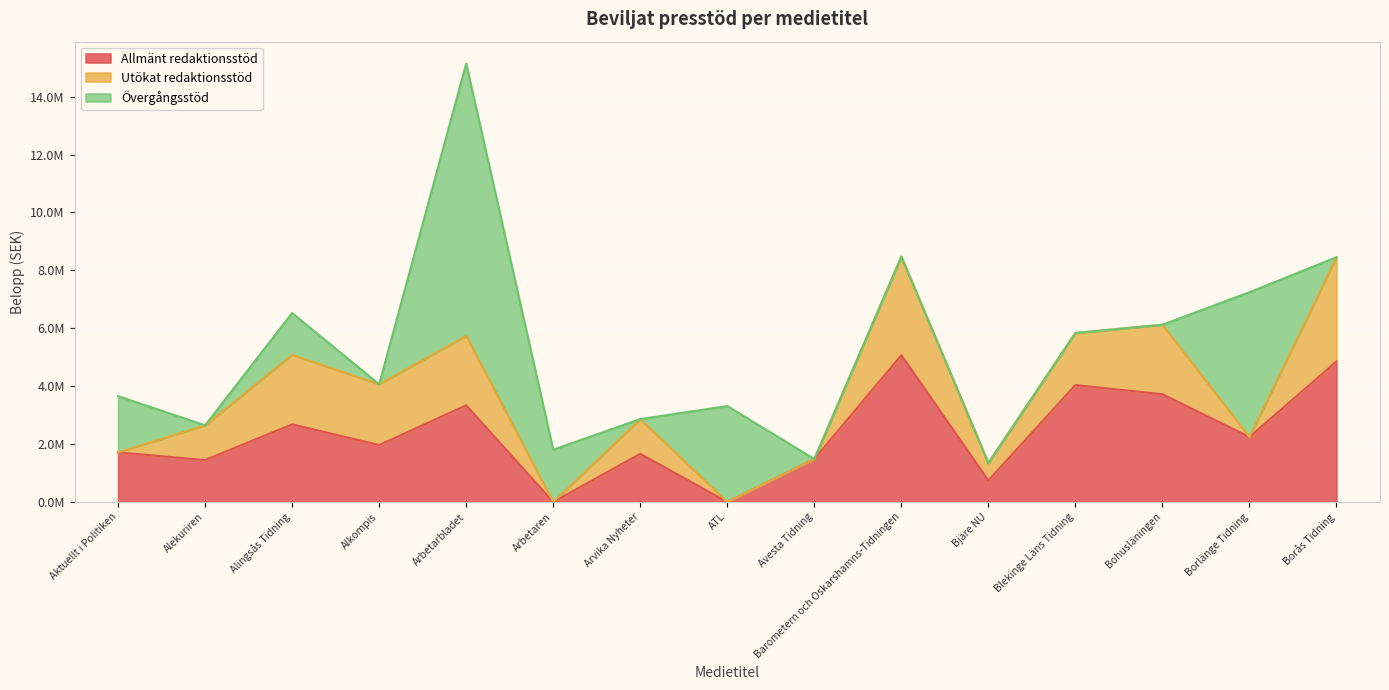

Reading right to left, what are all the values shown in this chart?

Allmänt redaktionsstöd: Borås Tidning=4855098	Borlänge Tidning=2244790	Bohusläningen=3721932	Blekinge Läns Tidning=4038882	Bjäre NU=742758	Barometern och Oskarshamns-Tidningen=5072224	Avesta Tidning=1483613	ATL=0	Arvika Nyheter=1662857	Arbetaren=0	Arbetarbladet=3338371	Alkompis=1966439	Alingsås Tidning=2682875	Alekuriren=1446883	Aktuellt i Politiken=1714037
Utökat redaktionsstöd: Borås Tidning=3600000	Borlänge Tidning=0	Bohusläningen=2400000	Blekinge Läns Tidning=1800000	Bjäre NU=600000	Barometern och Oskarshamns-Tidningen=3400000	Avesta Tidning=0	ATL=0	Arvika Nyheter=1200000	Arbetaren=0	Arbetarbladet=2400000	Alkompis=2100000	Alingsås Tidning=2400000	Alekuriren=1200000	Aktuellt i Politiken=0
Övergångsstöd: Borås Tidning=0	Borlänge Tidning=5001305	Bohusläningen=0	Blekinge Läns Tidning=0	Bjäre NU=0	Barometern och Oskarshamns-Tidningen=0	Avesta Tidning=0	ATL=3313800	Arvika Nyheter=0	Arbetaren=1806000	Arbetarbladet=9405342	Alkompis=0	Alingsås Tidning=1444083	Alekuriren=0	Aktuellt i Politiken=1941753